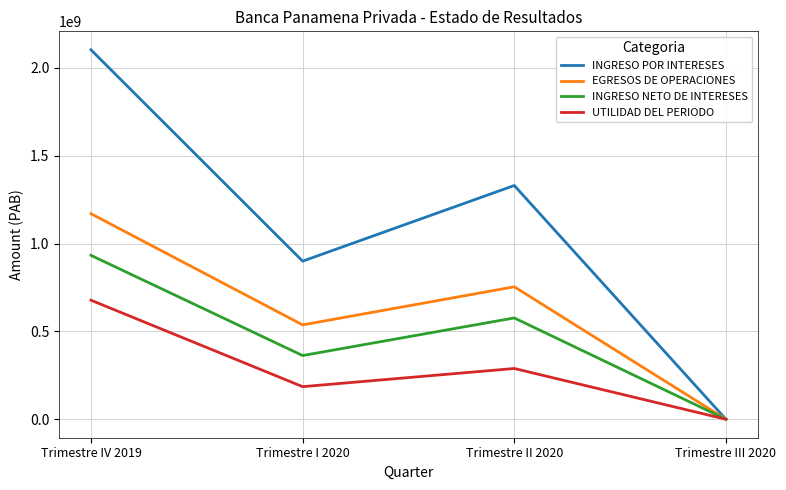

List the labels in order of INGRESO POR INTERESES value, largest first.

Trimestre IV 2019, Trimestre II 2020, Trimestre I 2020, Trimestre III 2020